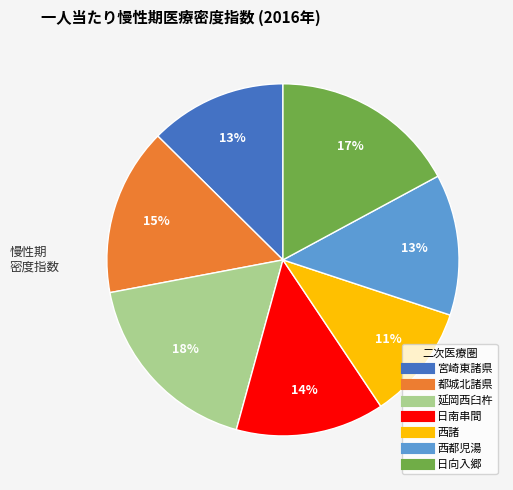

What percentage is the 日向入郷 slice, to the nearest percent?

17%